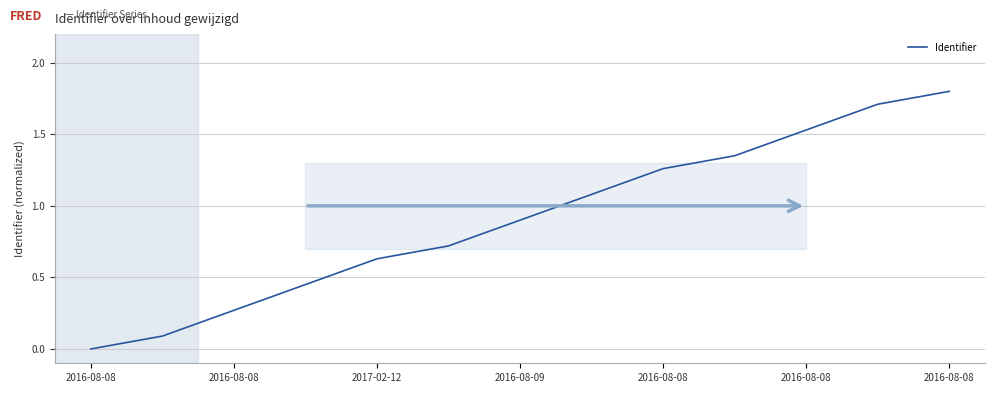

What is the difference between the maximum and minimum values?

1.8